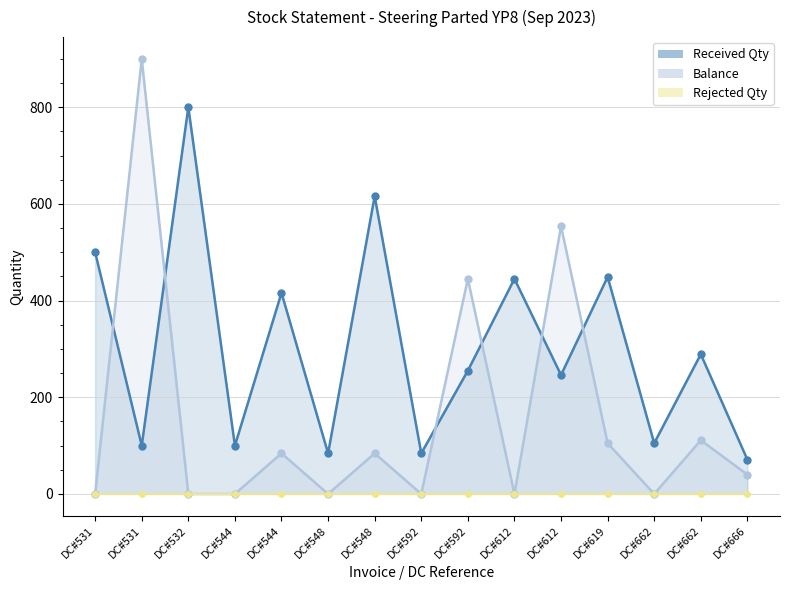

Does the chart display data point markers on the line(s)?

Yes